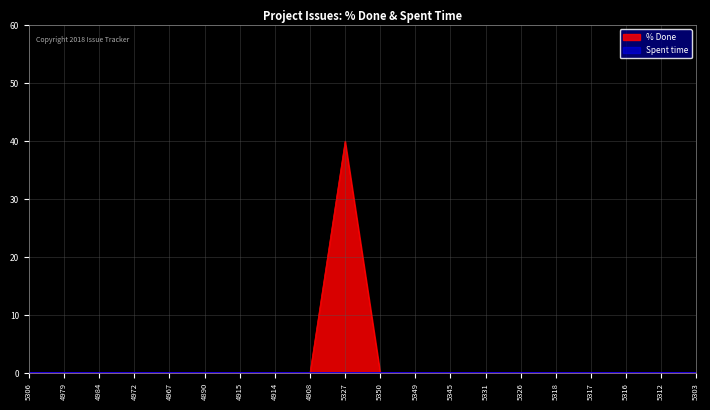

Reading left to right, list all the values displayed in this chart.

5306=0	4979=0	4984=0	4972=0	4967=0	4890=0	4915=0	4914=0	4908=0	5327=40	5350=0	5349=0	5345=0	5331=0	5326=0	5318=0	5317=0	5316=0	5312=0	5303=0